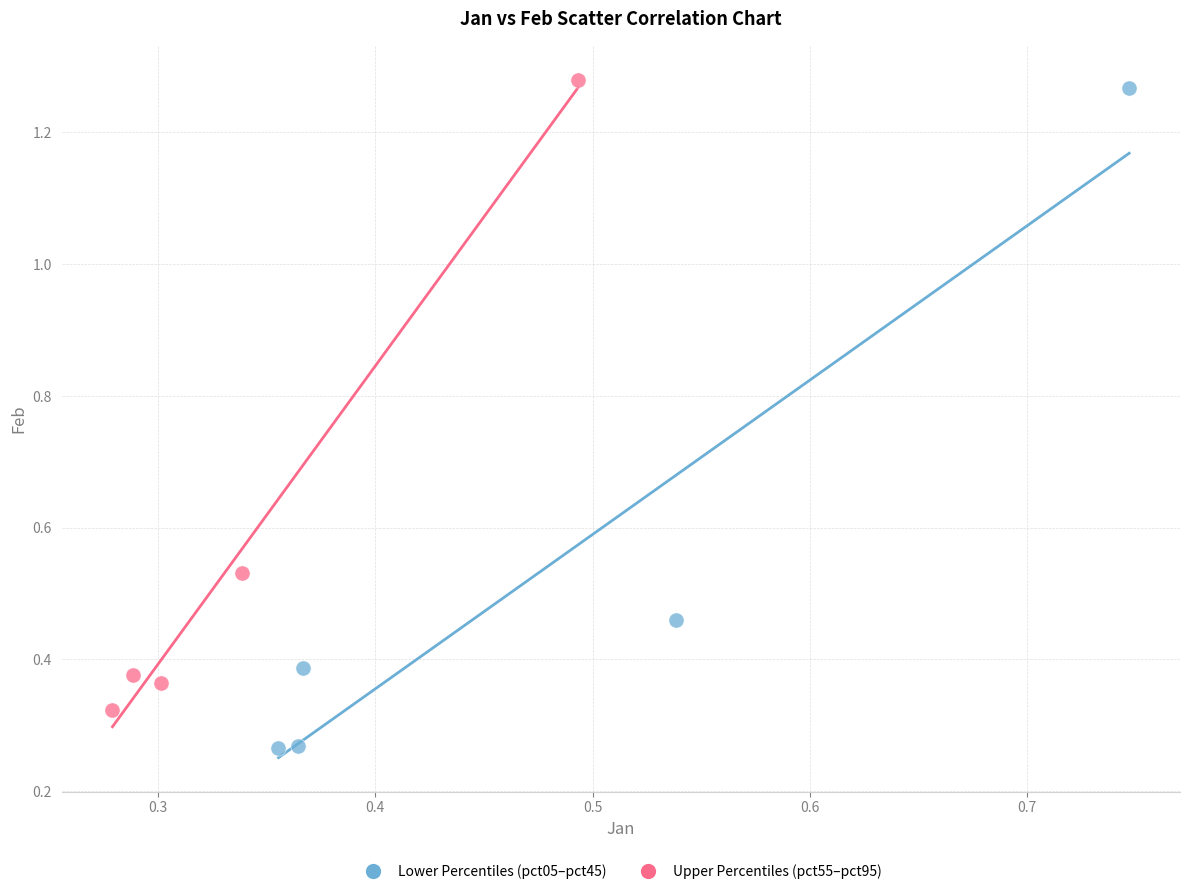

Which series reaches the minimum Y coordinate?

Lower Percentiles (pct05–pct45)